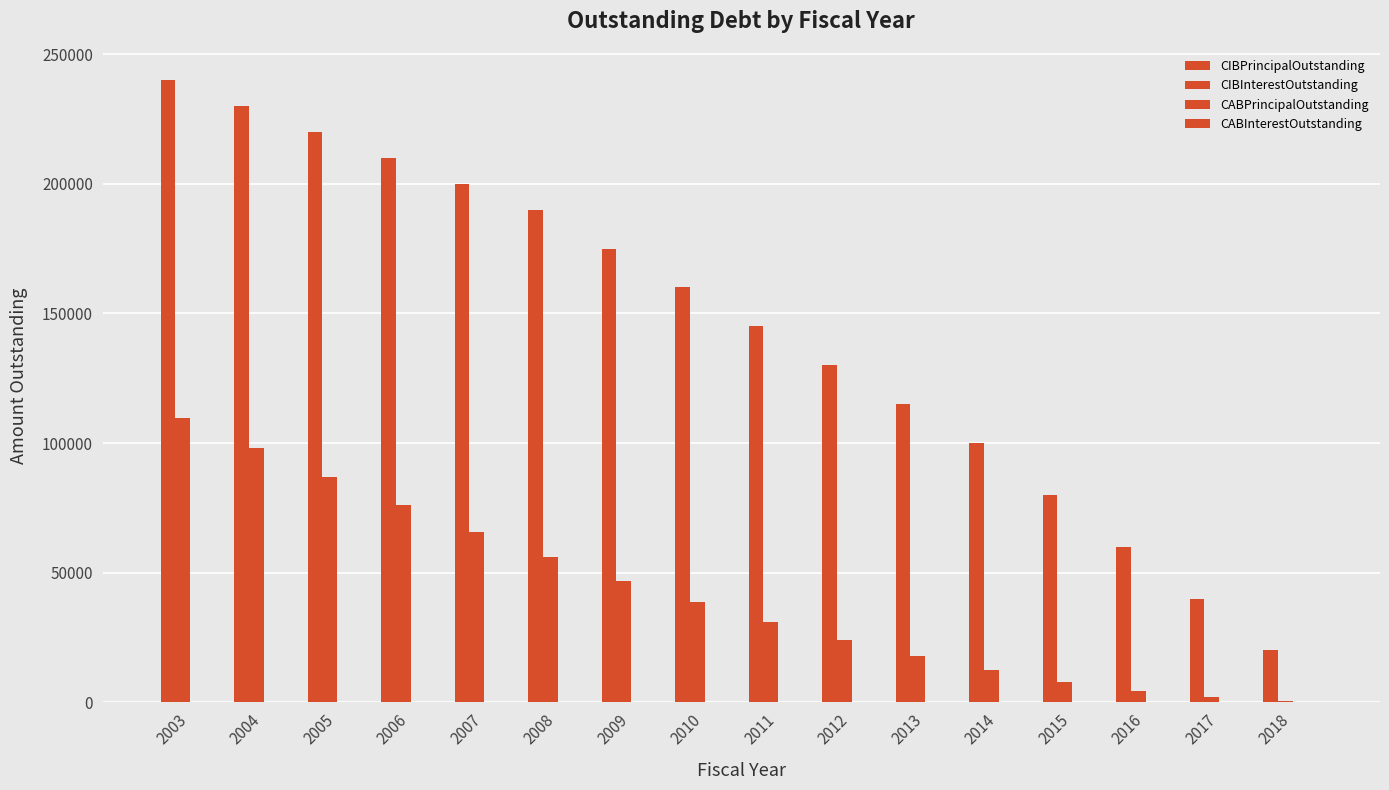

At which category is the sum across all series the highest?

2003